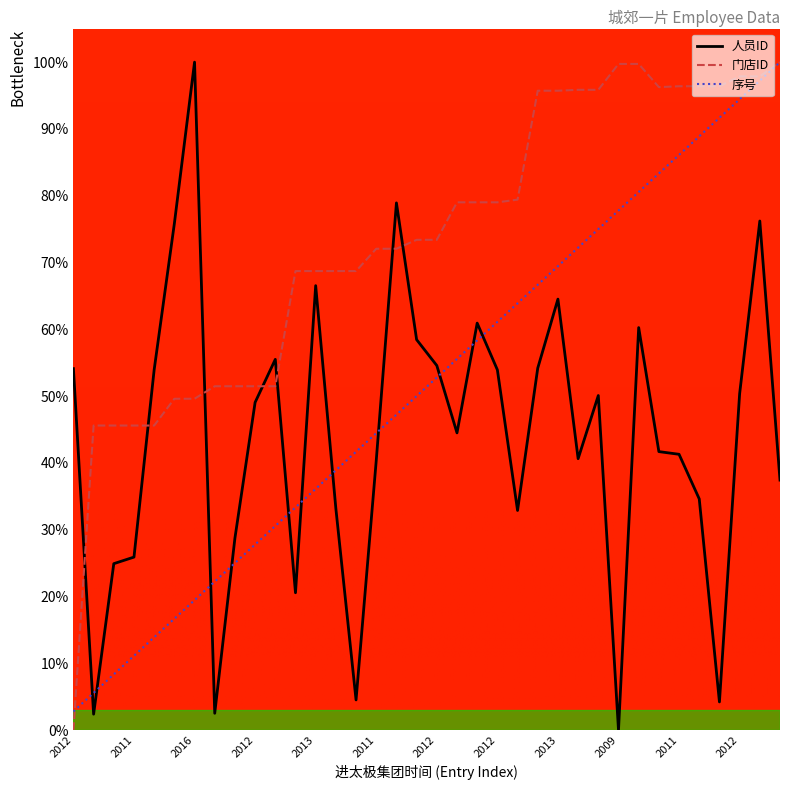

Is the value of 门店ID at 2010 greater than the value of 人员ID at 2010?

Yes